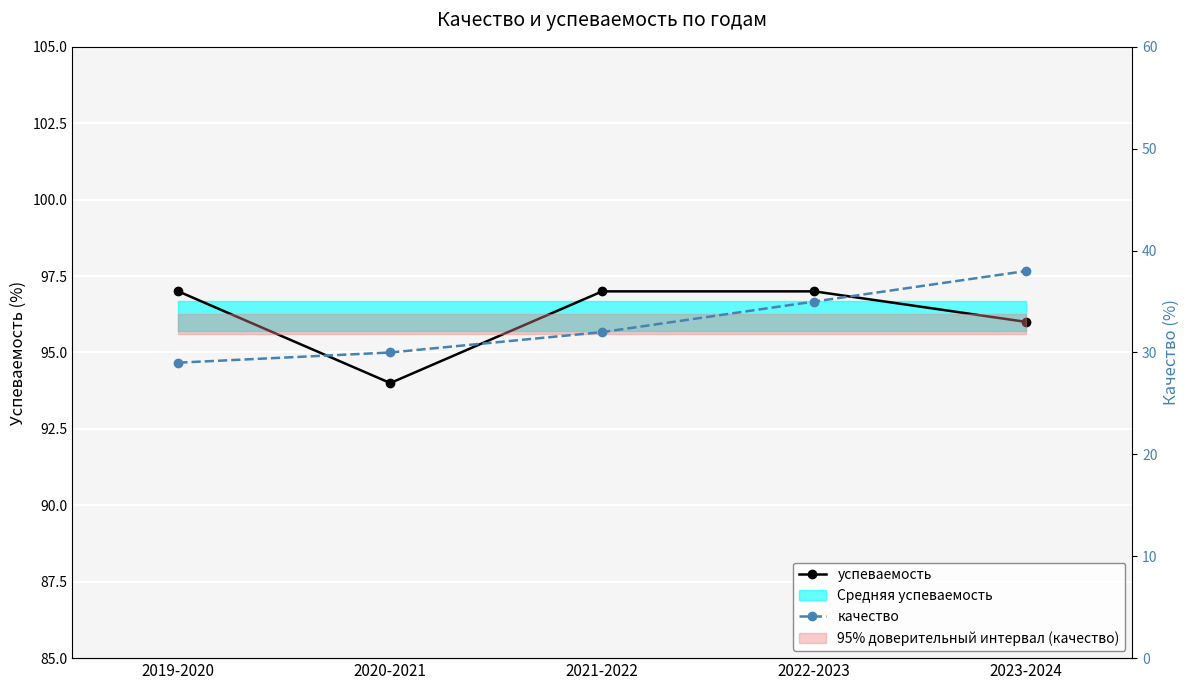

Rank the series at 2023-2024 from highest to lowest value.

успеваемость, качество